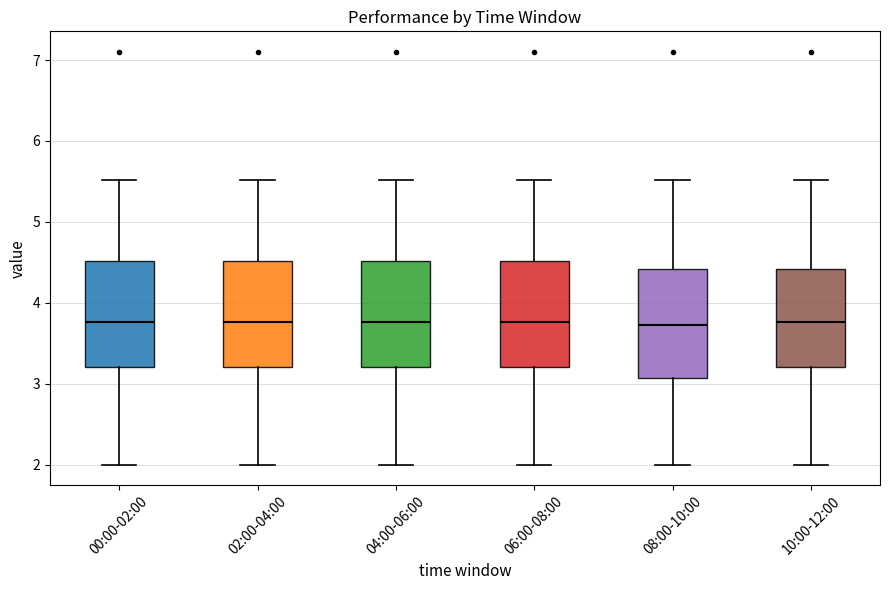

Where does the upper whisker of the box for 04:00-06:00 end on the y-axis? The values are not printed on the chart, so give them approximately, as read against the axis.

5.5